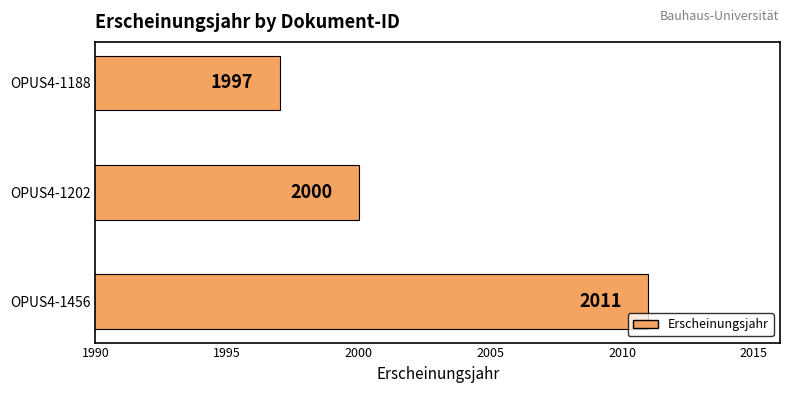

Approximately how many times larger is the value at OPUS4-1456 compared to OPUS4-1188?

1.0